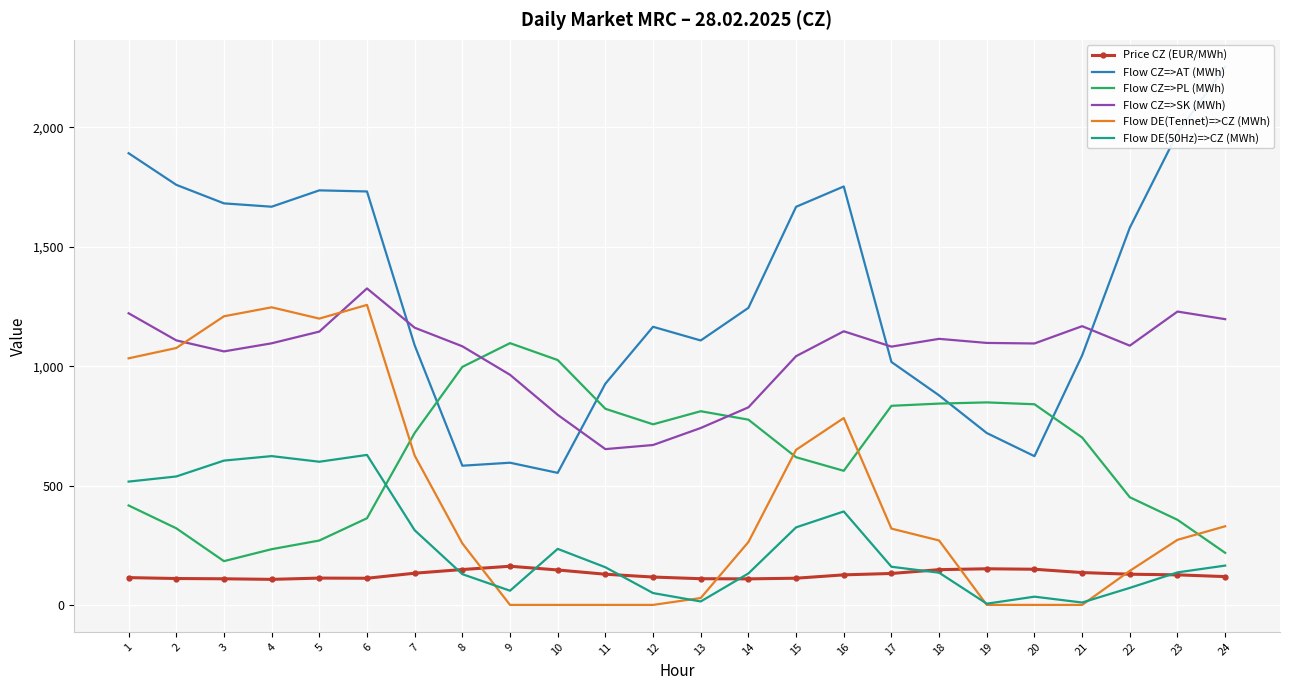

True or false: Flow CZ=>AT (MWh) and Price CZ (EUR/MWh) cross at least once.

False